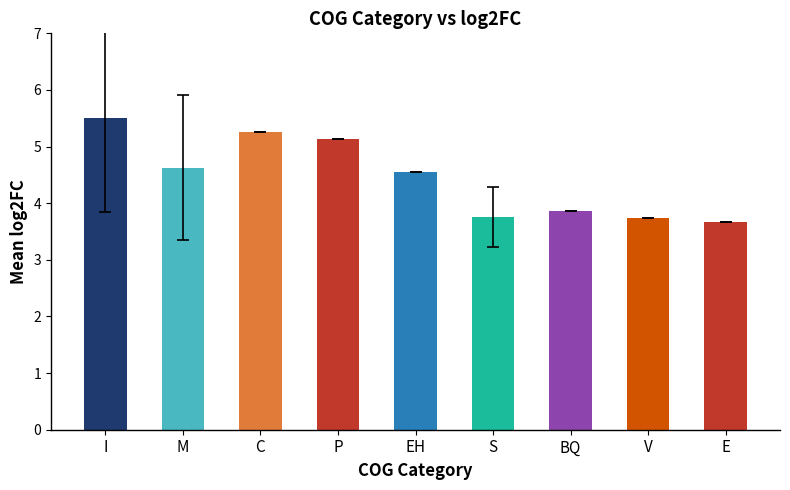

What is the minimum value shown in the chart?

3.7